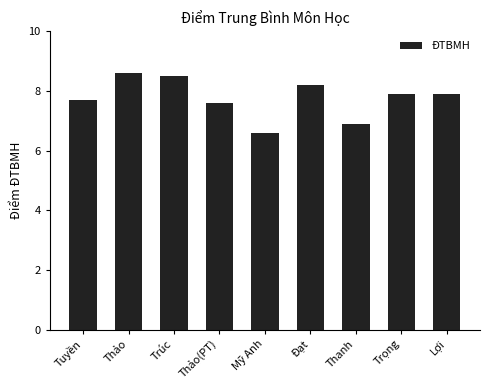

What is the ratio of the value at Trọng to the value at Tuyền?

1.0